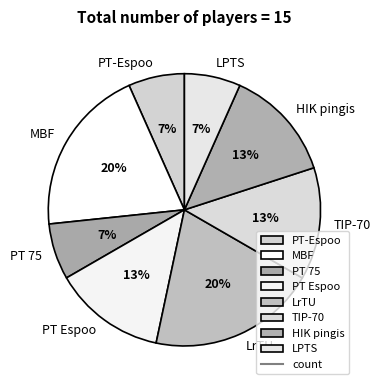

Is it true that TIP-70 is 13% of the pie?

True